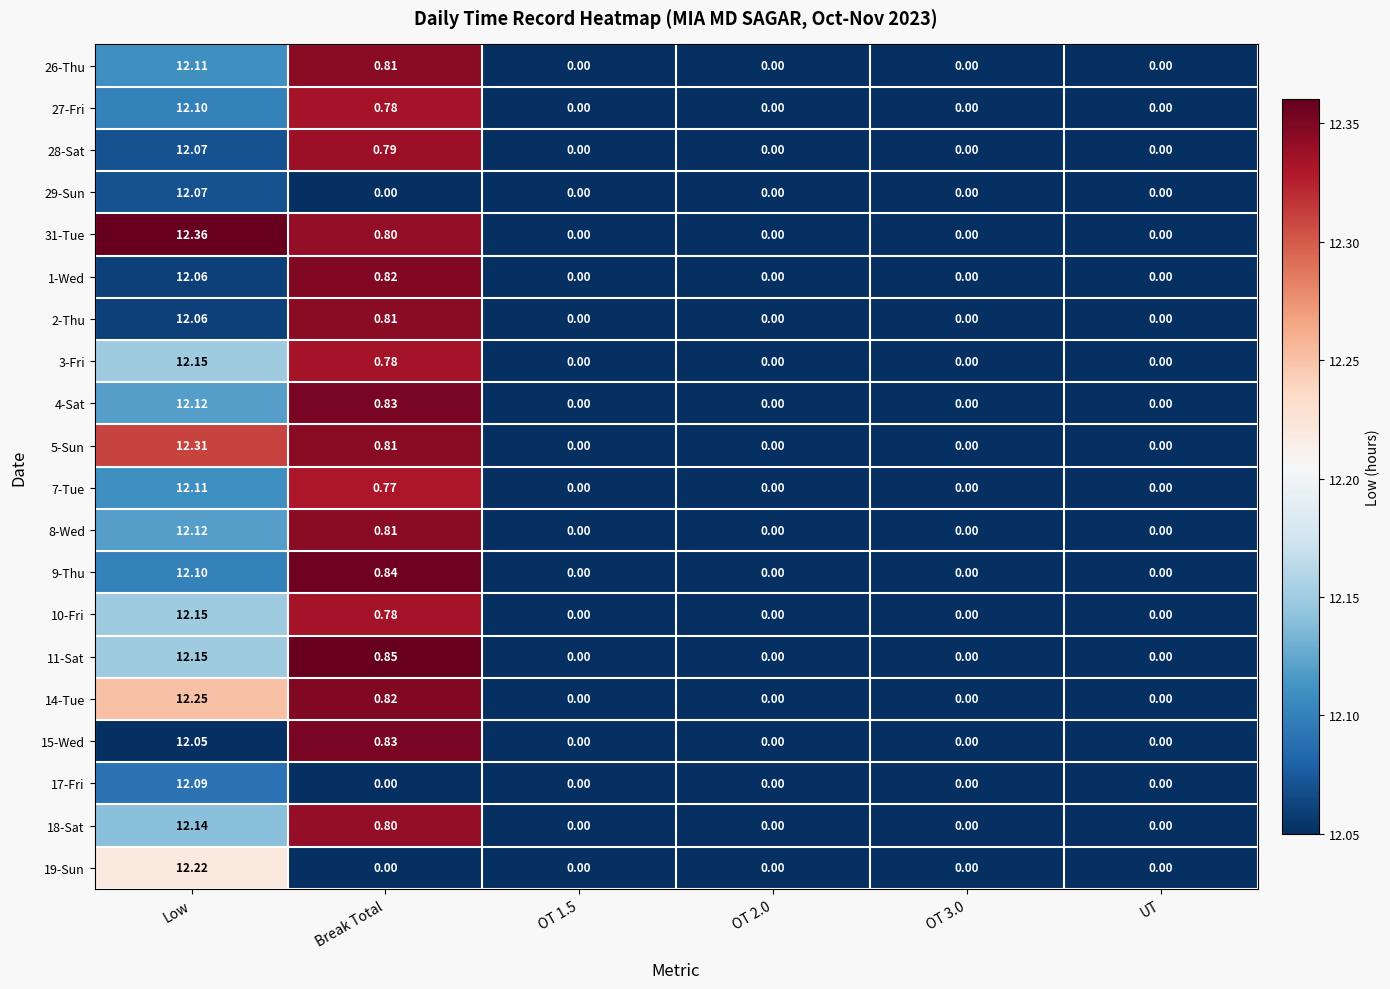

Is the value of 27-Fri at Break Total greater than the value of 28-Sat at Break Total?

No